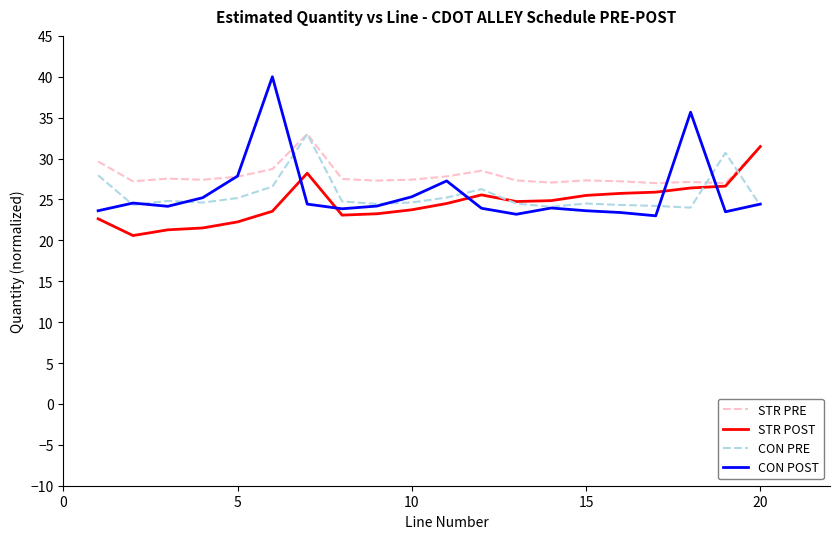

Which series has the widest spread of values?

CON POST